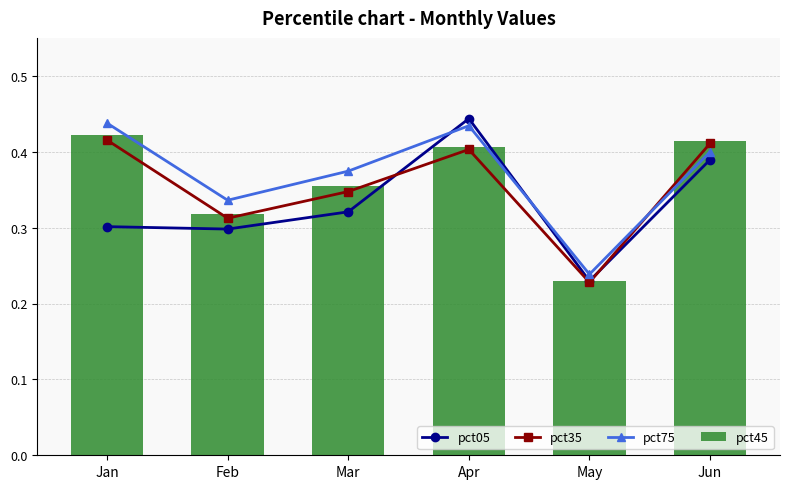

List the series in order of their peak value, lowest first.

pct35, pct45, pct75, pct05